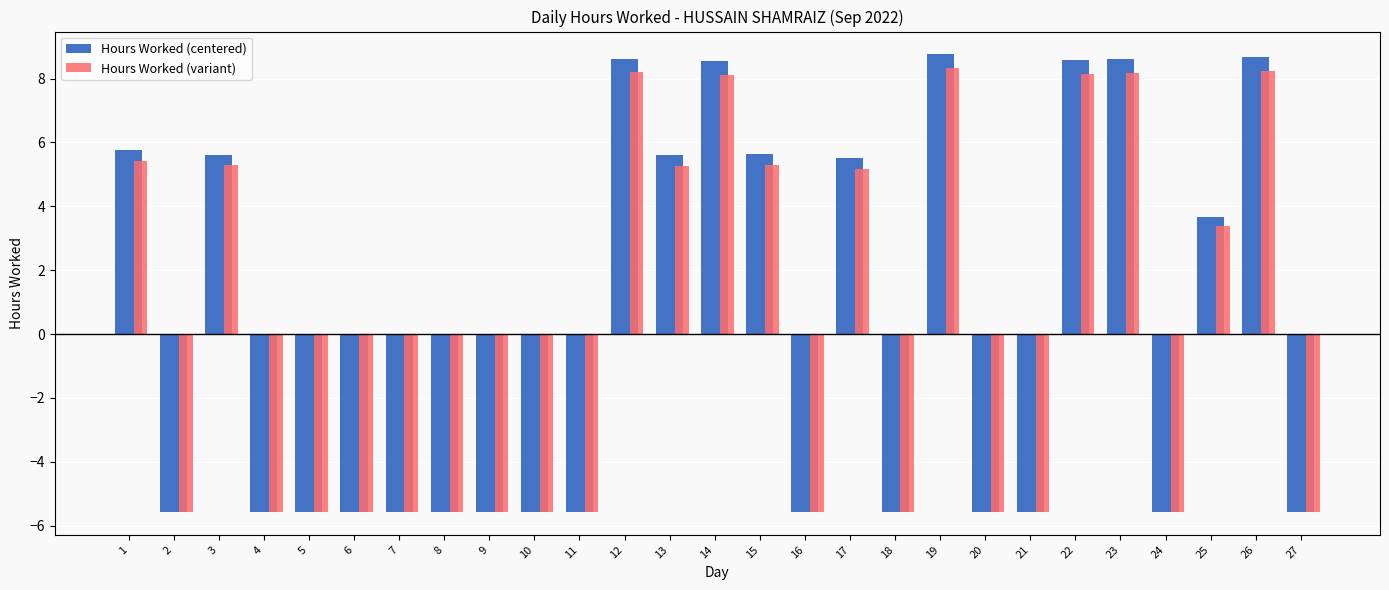

What is the maximum value for Hours Worked (variant)?

8.3